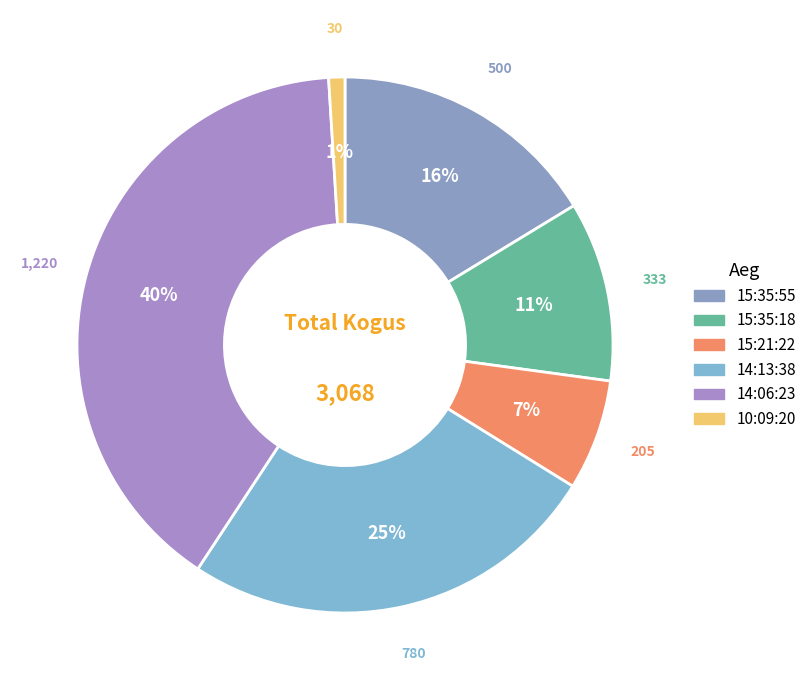

To the nearest percent, what portion does 10:09:20 represent?

1%